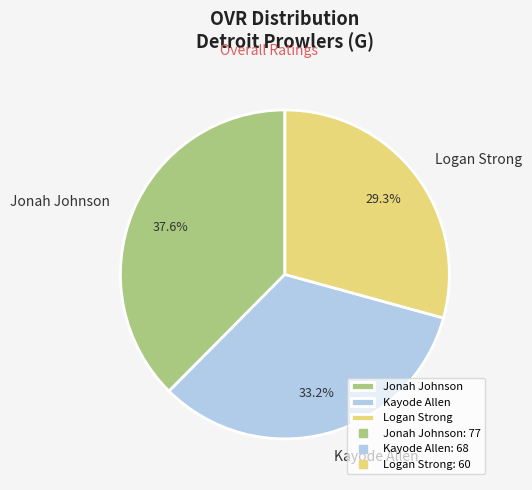

Does any single category account for the majority?

No